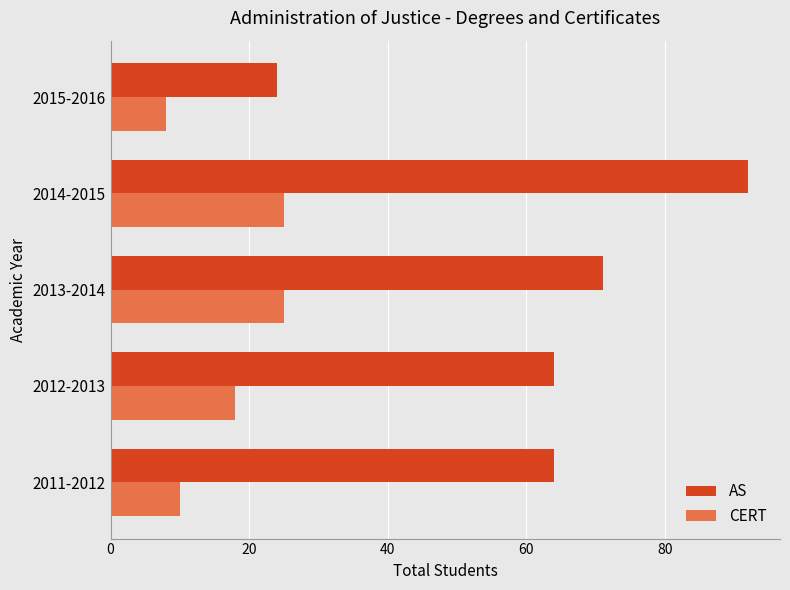

At which category is the sum across all series the highest?

2014-2015